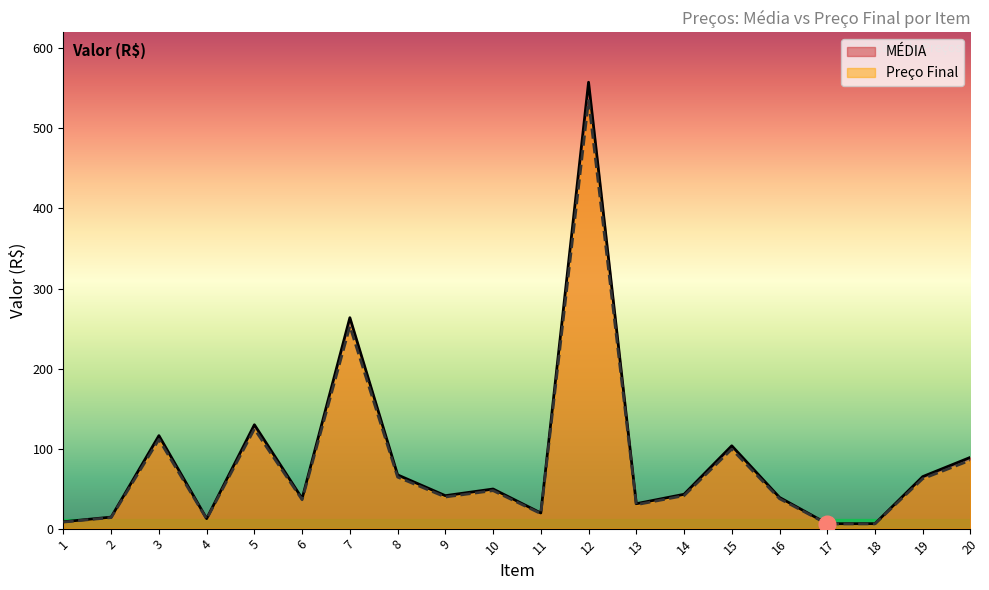

How many categories are shown in the chart?

20